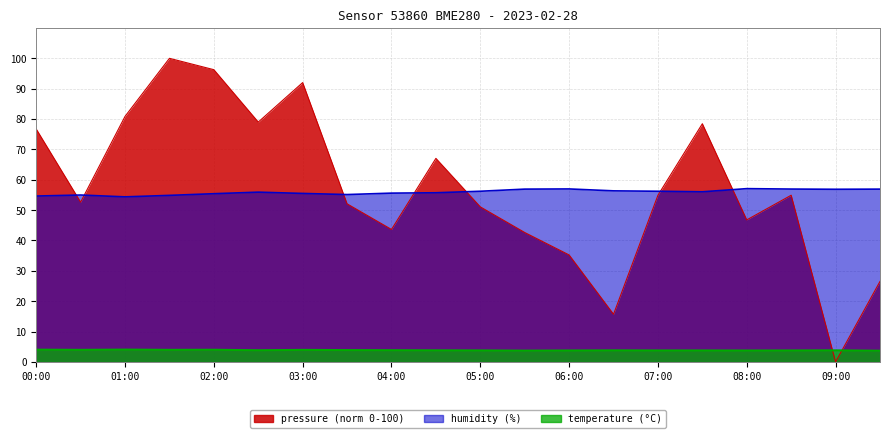

The value of pressure at 09:30 is 26.5. True or false?

True